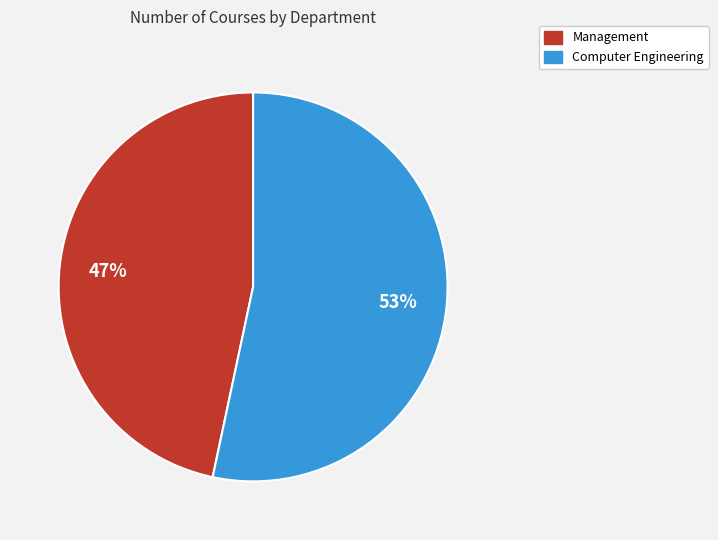

True or false: Management accounts for 54% of the total.

False